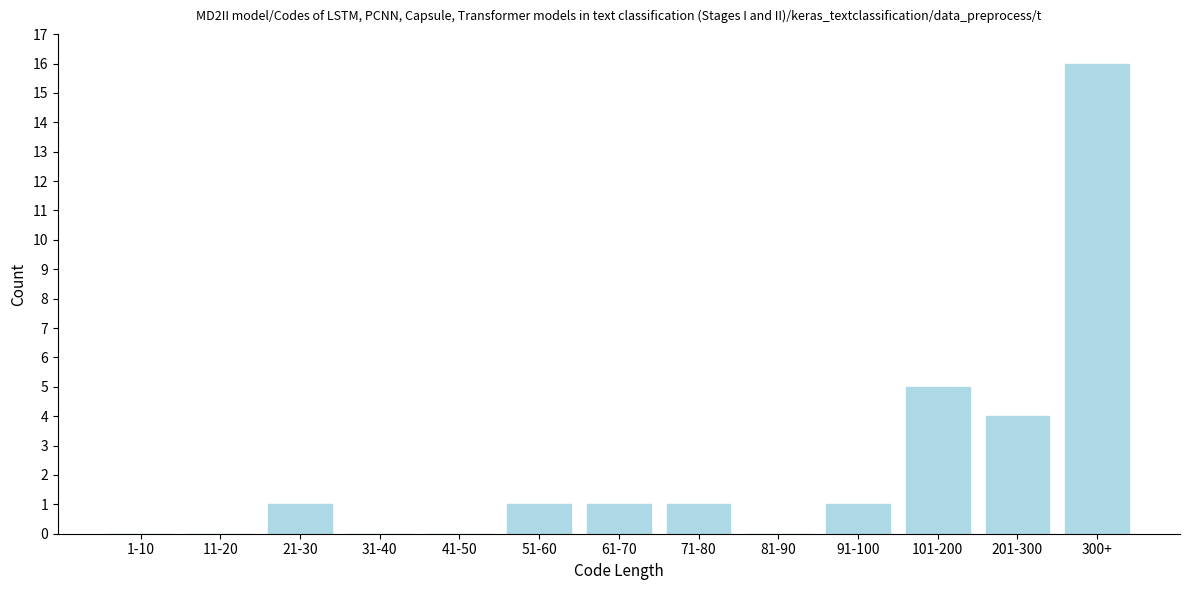

Reading left to right, extract all data points from this chart.

1-10=0	11-20=0	21-30=1	31-40=0	41-50=0	51-60=1	61-70=1	71-80=1	81-90=0	91-100=1	101-200=5	201-300=4	300+=16